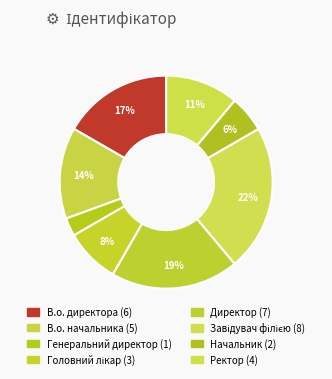

Is it true that Начальник is 1% of the pie?

False